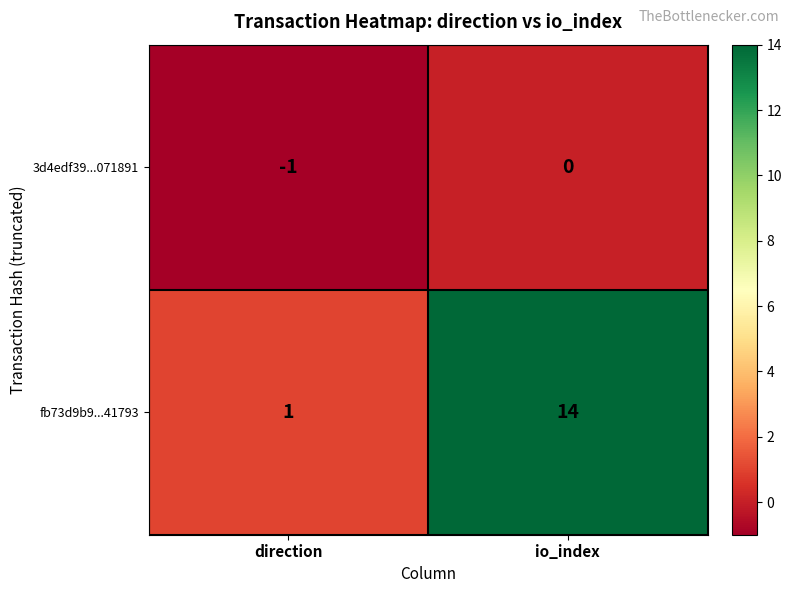

True or false: fb73d9b9...41793 has a value of 1 at direction.

True